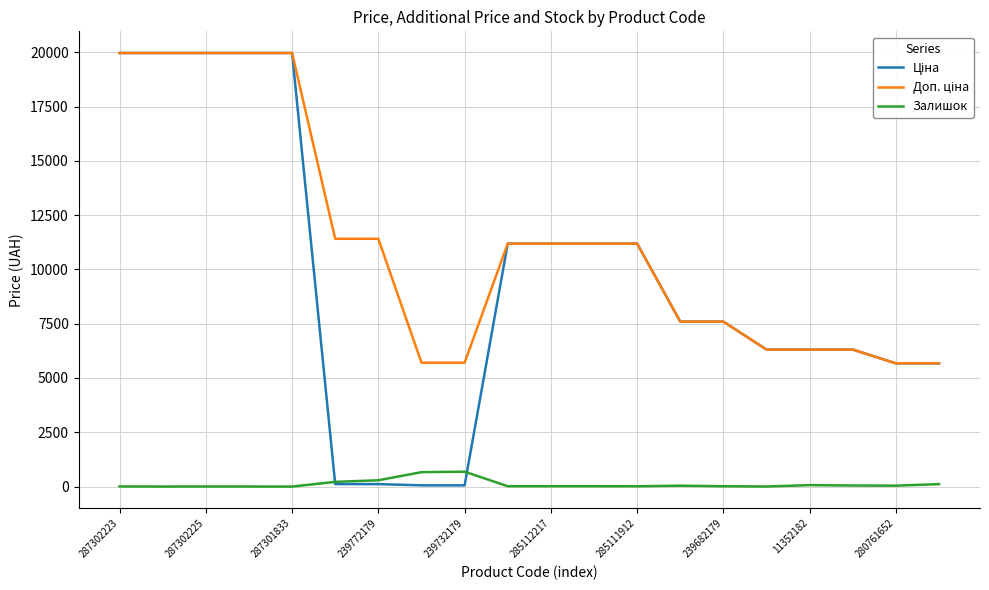

Does the chart display data point markers on the line(s)?

No